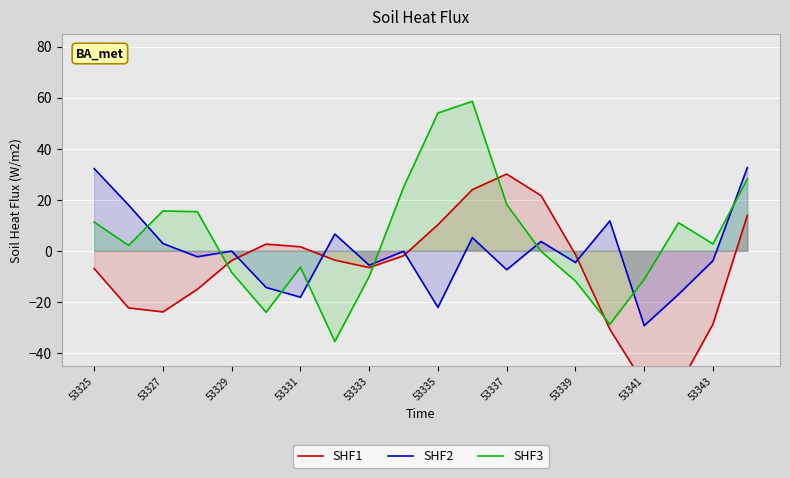

True or false: SHF3 and SHF2 intersect in this chart.

True